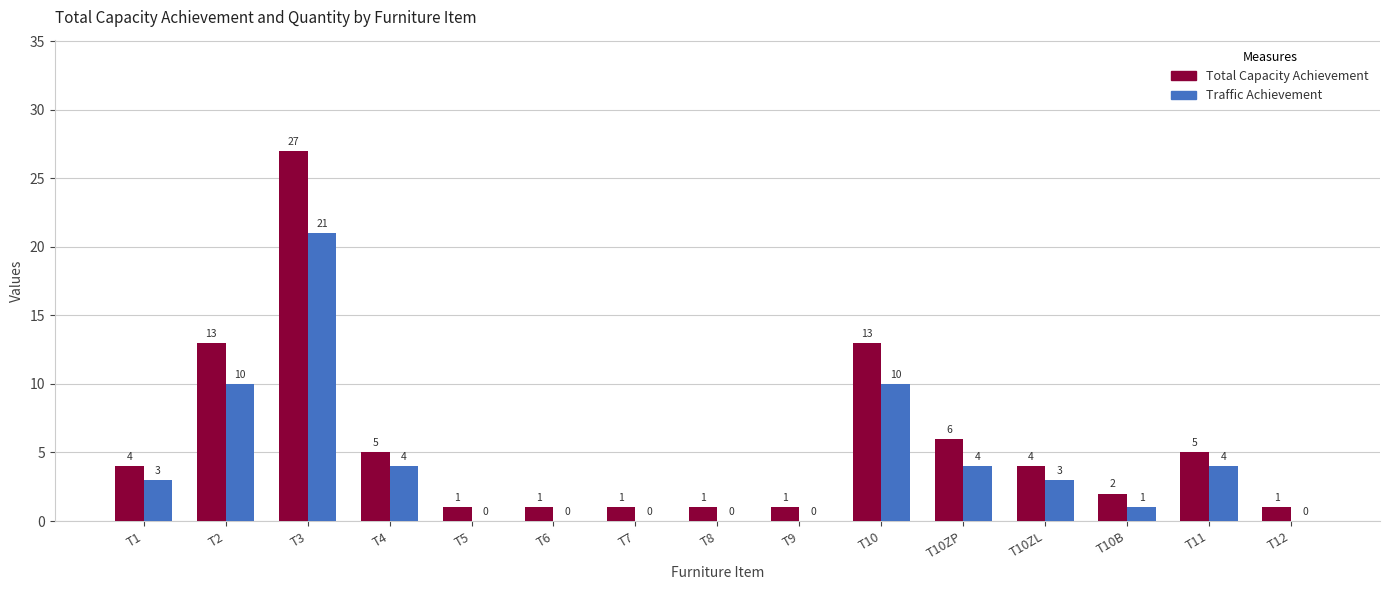

Is it true that Total Capacity Achievement equals 27 at T3?

True